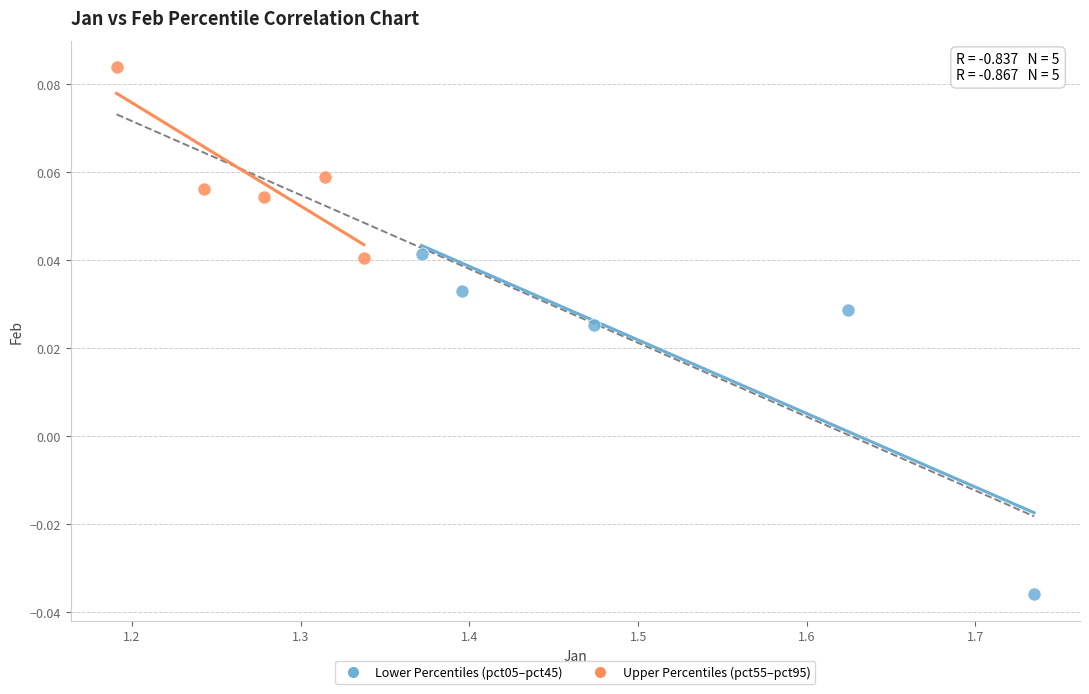

Which series has the largest Y range (max minus min)?

Lower Percentiles (pct05–pct45)